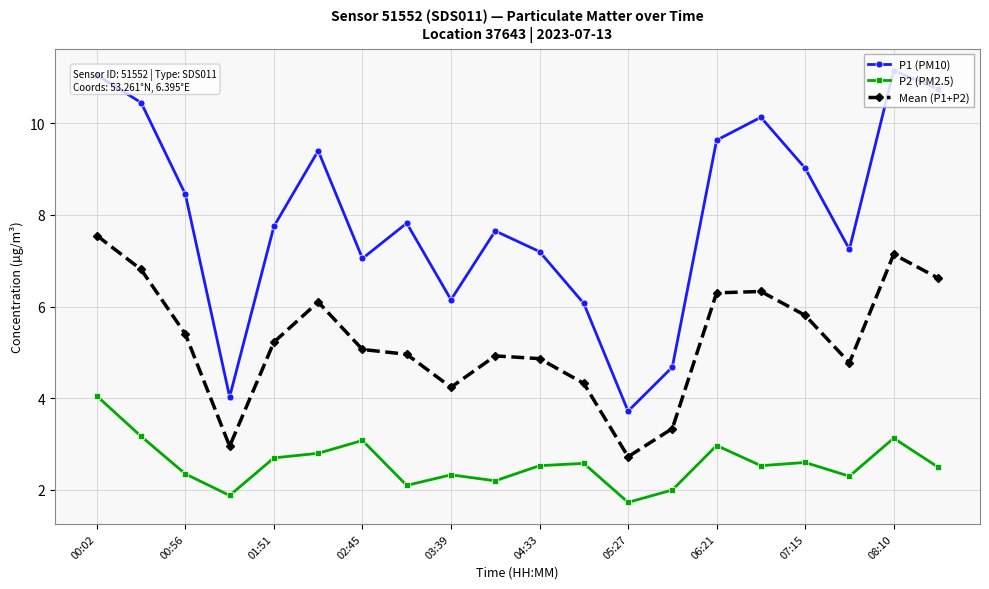

Which series has the widest spread of values?

P1 (PM10)